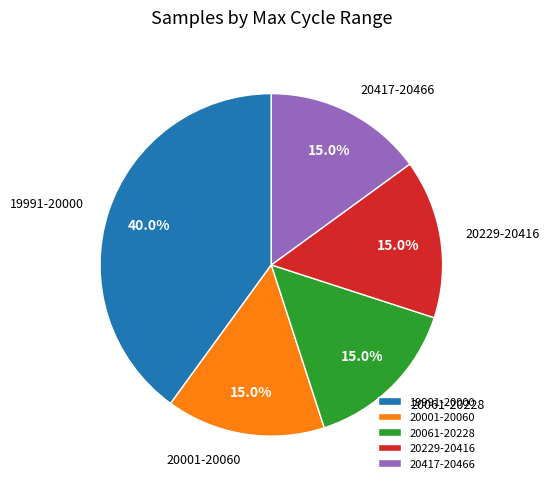

Combined, do 20001-20060 and 20061-20228 account for over 50%?

No